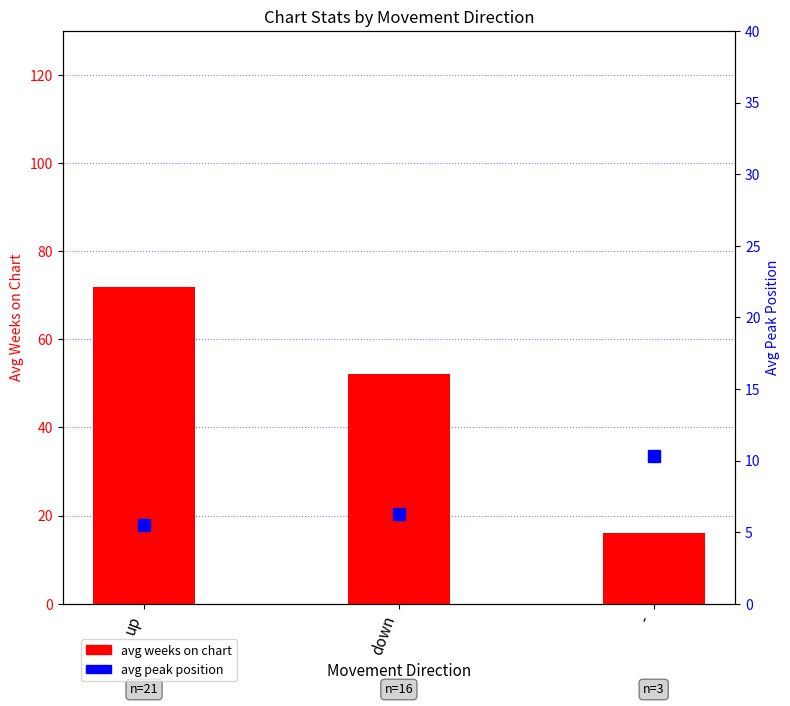

What is the sum of the avg weeks on chart values at - and up?

87.9